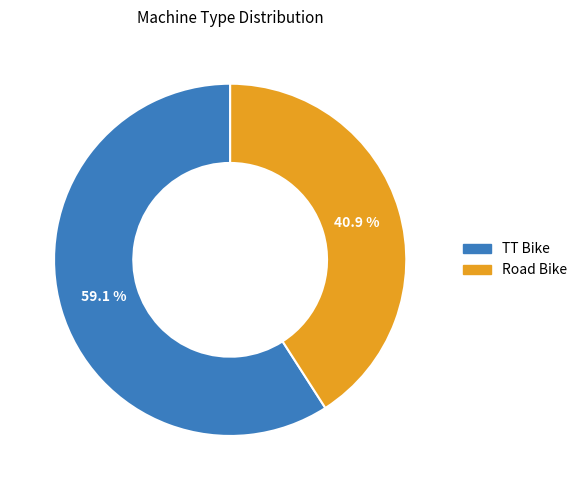

Is there any slice that represents more than half of the pie?

Yes